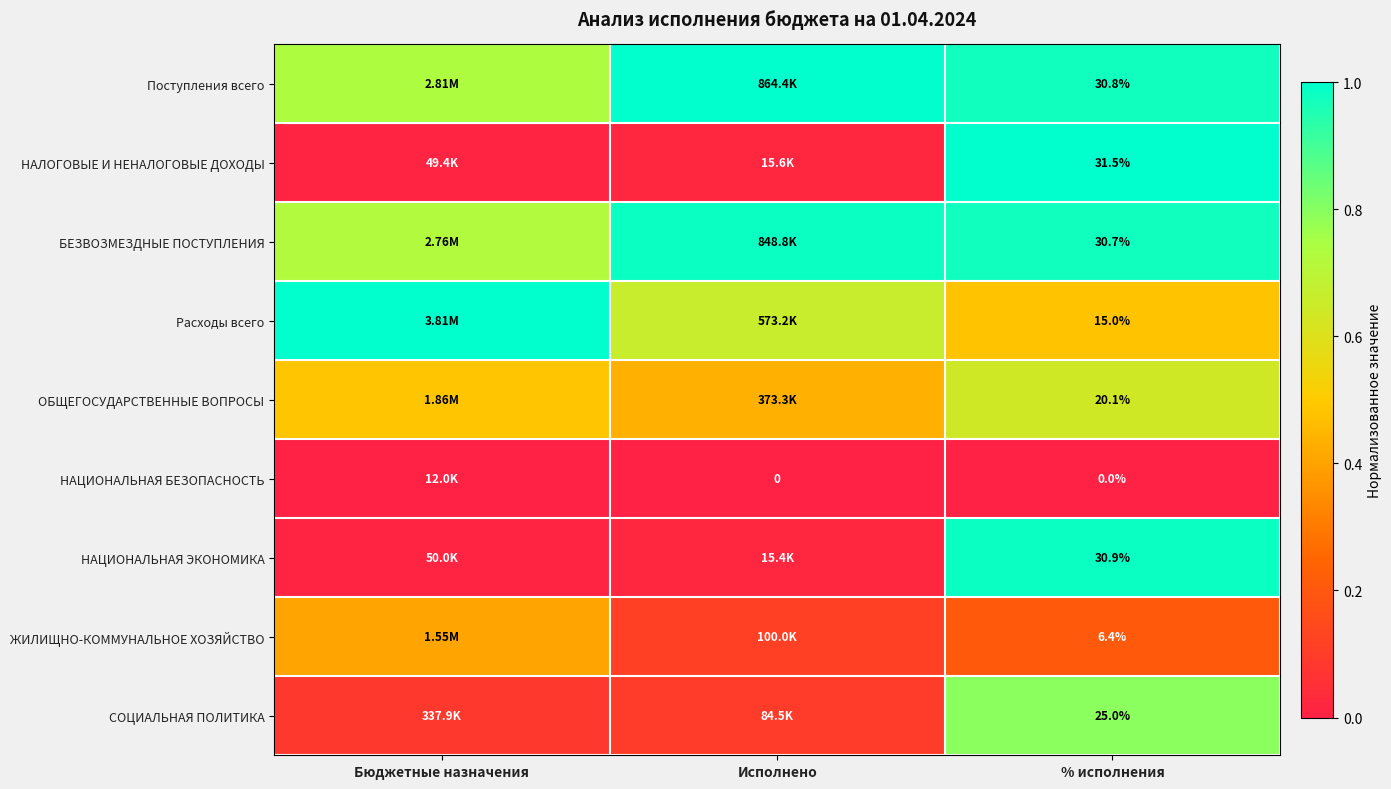

At % исполнения, list the series in order from largest to smallest.

НАЛОГОВЫЕ И НЕНАЛОГОВЫЕ ДОХОДЫ, НАЦИОНАЛЬНАЯ ЭКОНОМИКА, Поступления всего, БЕЗВОЗМЕЗДНЫЕ ПОСТУПЛЕНИЯ, СОЦИАЛЬНАЯ ПОЛИТИКА, ОБЩЕГОСУДАРСТВЕННЫЕ ВОПРОСЫ, Расходы всего, ЖИЛИЩНО-КОММУНАЛЬНОЕ ХОЗЯЙСТВО, НАЦИОНАЛЬНАЯ БЕЗОПАСНОСТЬ